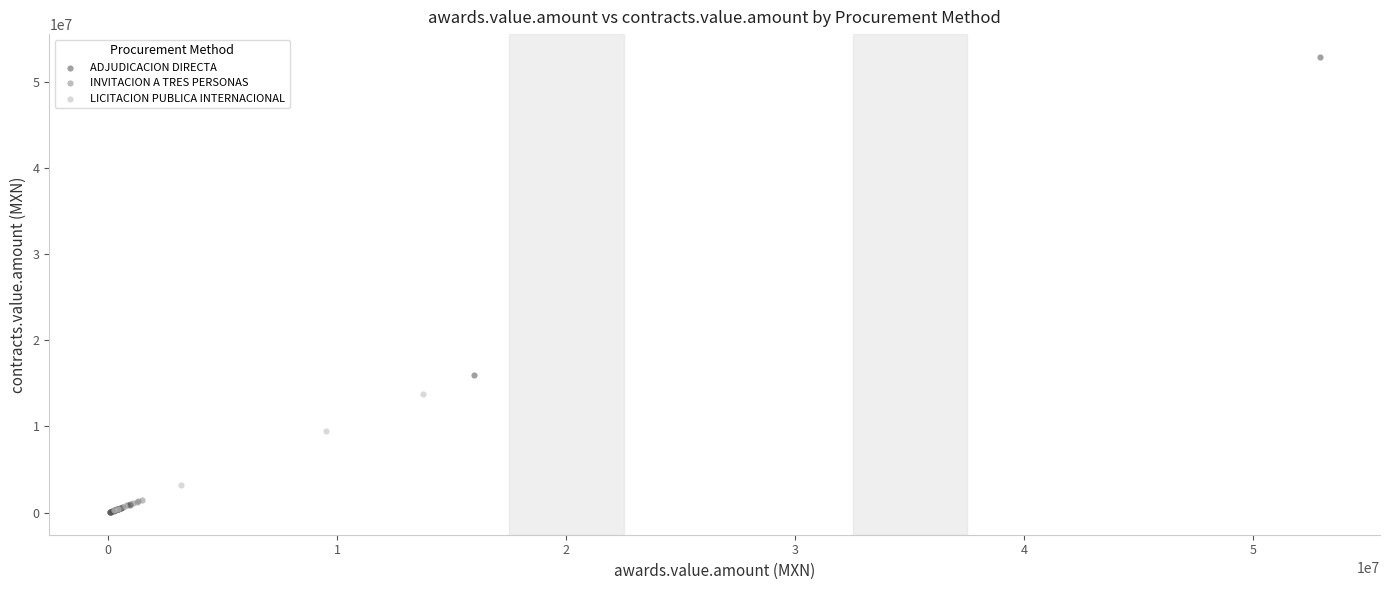

Which series has the widest spread of Y values?

ADJUDICACION DIRECTA